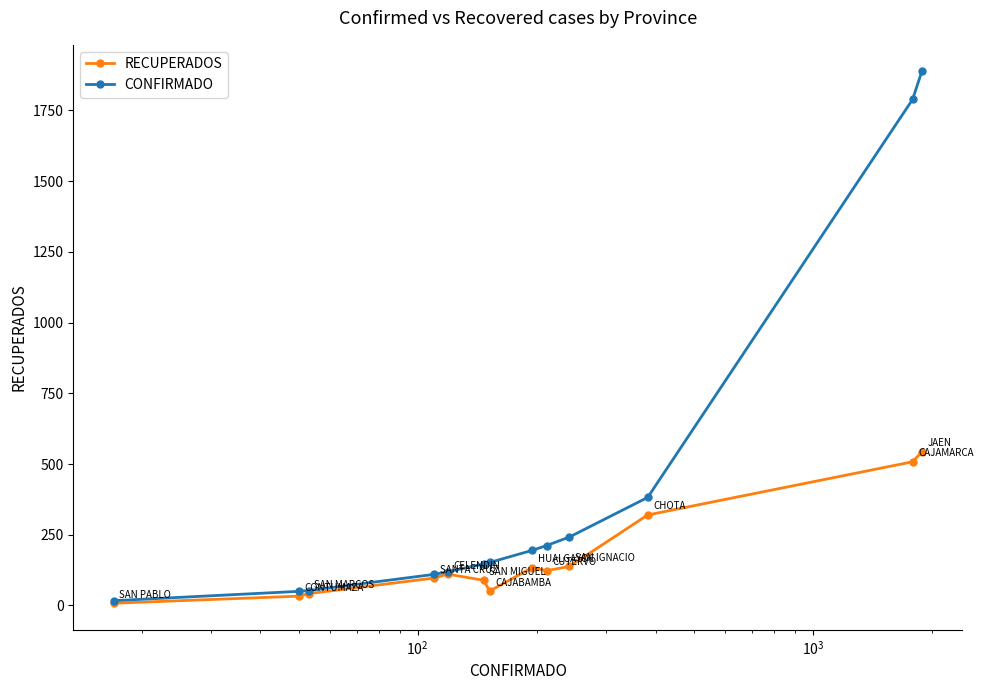

What is the maximum value shown in the chart?

1888